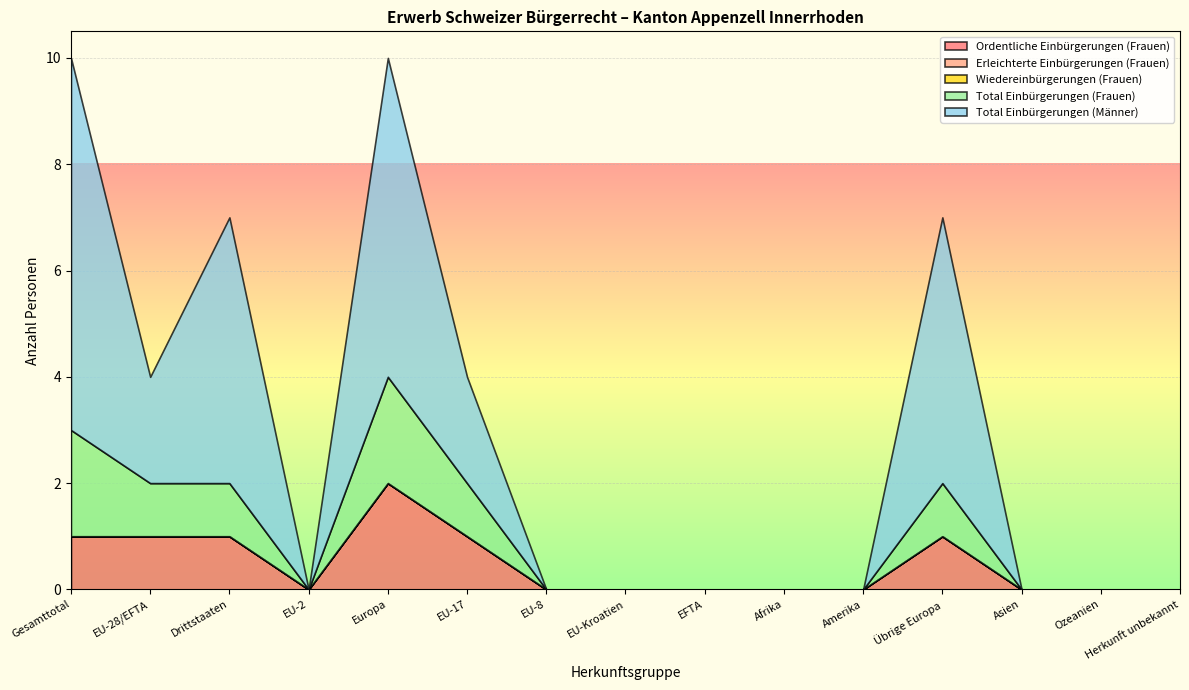

Where is the first local maximum for Ordentliche Einbürgerungen (Frauen)?

Europa